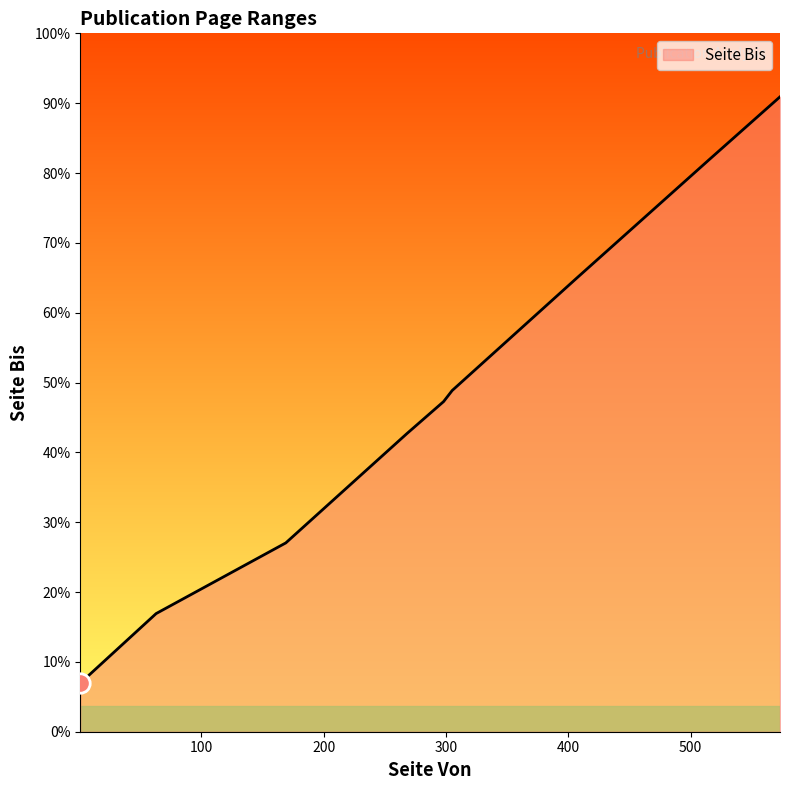

Reading left to right, transcribe all the data shown in this chart.

298=299	169=171	1=44	172=174	515=518	268=270	406=410	573=575	305=309	63=107